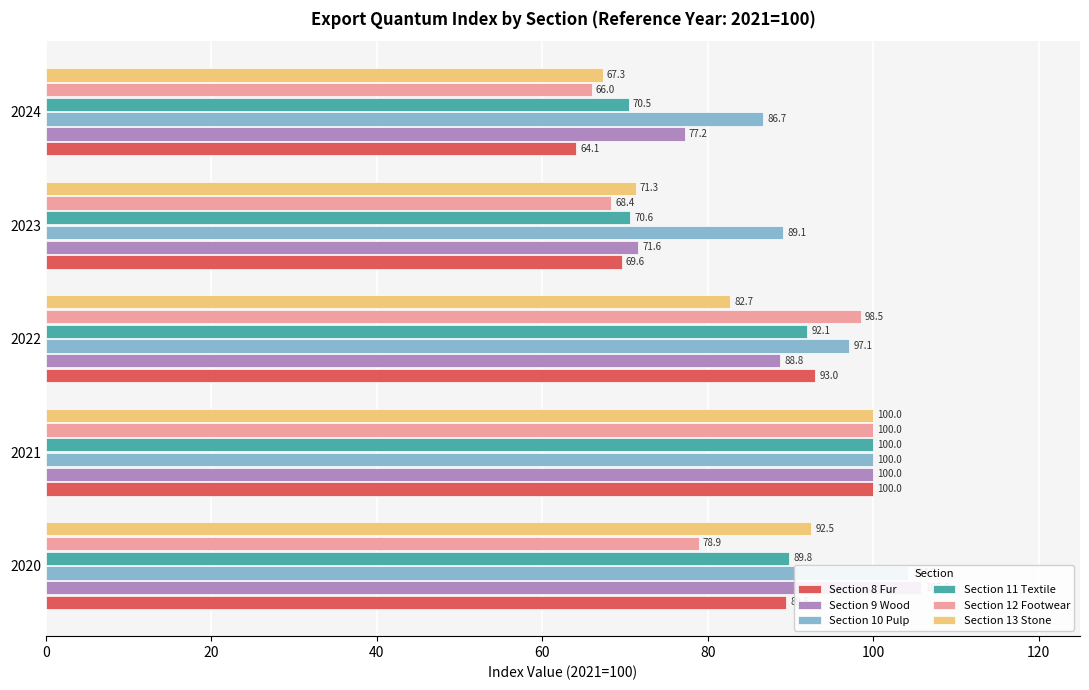

What is the greatest value displayed?

105.8